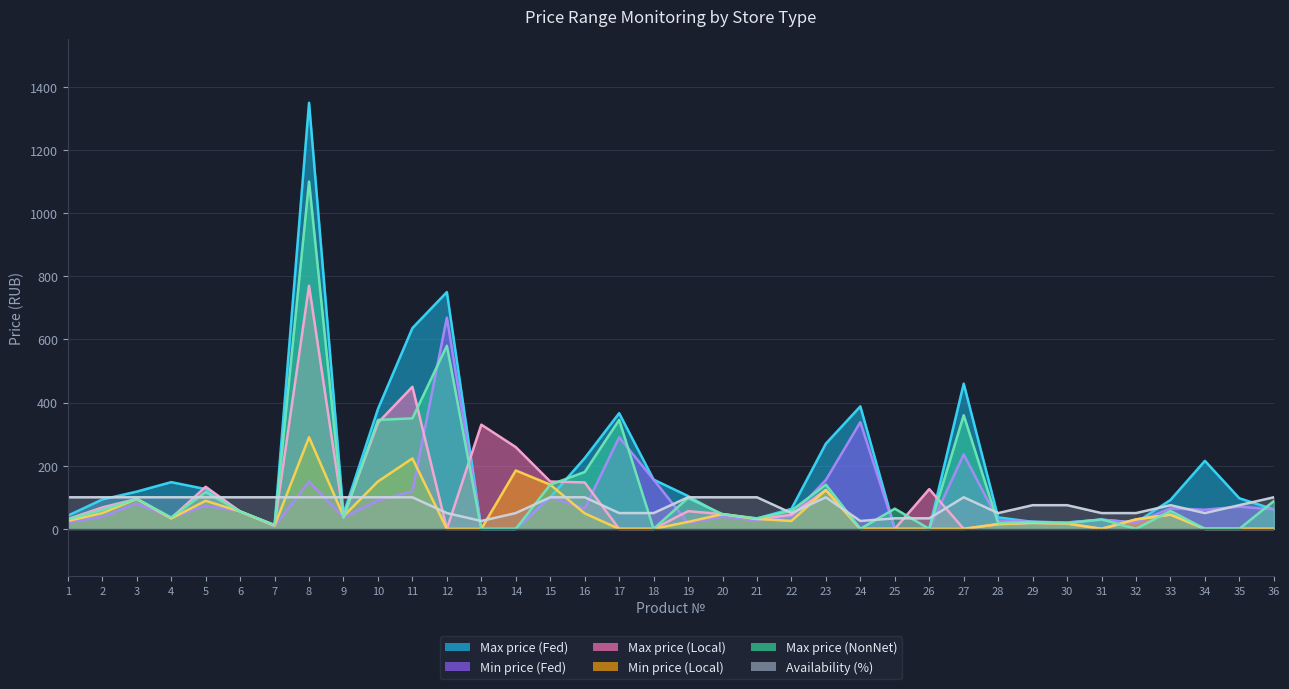

Where is the first local maximum for Max price (Fed)?

4